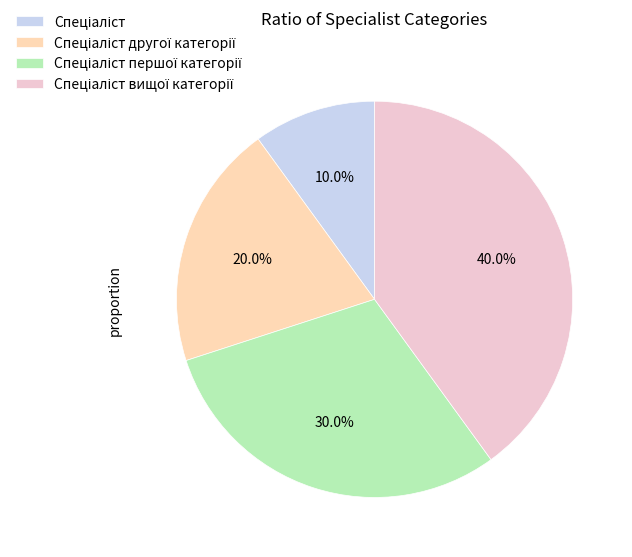

How many segments does this pie chart have?

4